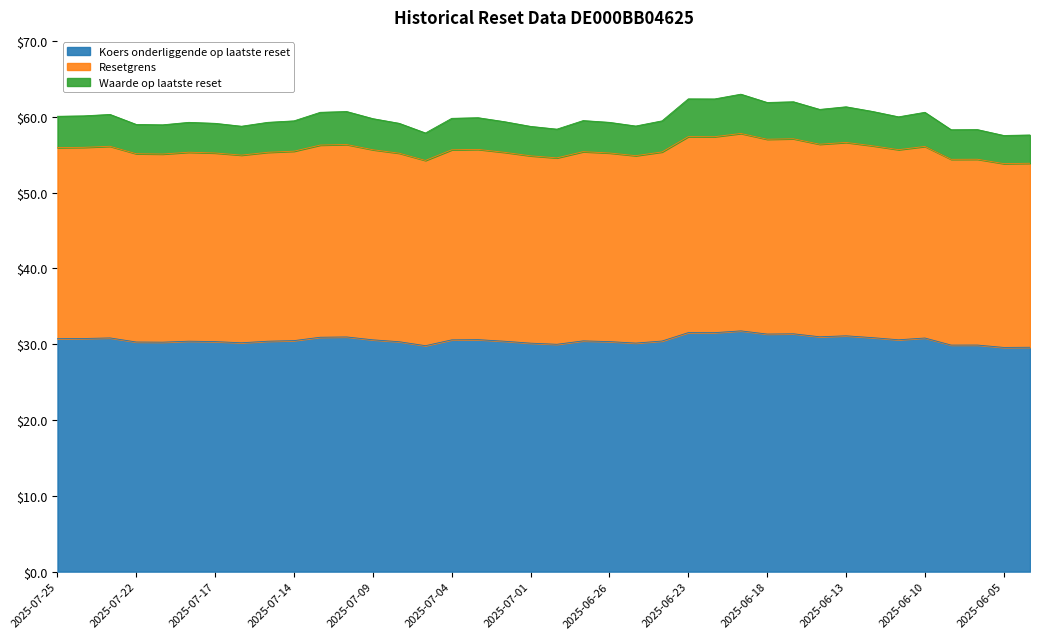

Rank the categories by Koers onderliggende op laatste reset value from lowest to highest.

2025-06-05, 2025-06-04, 2025-07-07, 2025-06-09, 2025-06-06, 2025-06-30, 2025-07-01, 2025-06-25, 2025-07-16, 2025-07-21, 2025-07-22, 2025-07-08, 2025-07-17, 2025-06-26, 2025-07-15, 2025-07-02, 2025-07-18, 2025-06-24, 2025-06-27, 2025-07-14, 2025-07-04, 2025-07-09, 2025-06-11, 2025-07-03, 2025-07-25, 2025-07-24, 2025-06-10, 2025-07-23, 2025-06-12, 2025-07-11, 2025-07-10, 2025-06-16, 2025-06-13, 2025-06-18, 2025-06-17, 2025-06-20, 2025-06-23, 2025-06-19